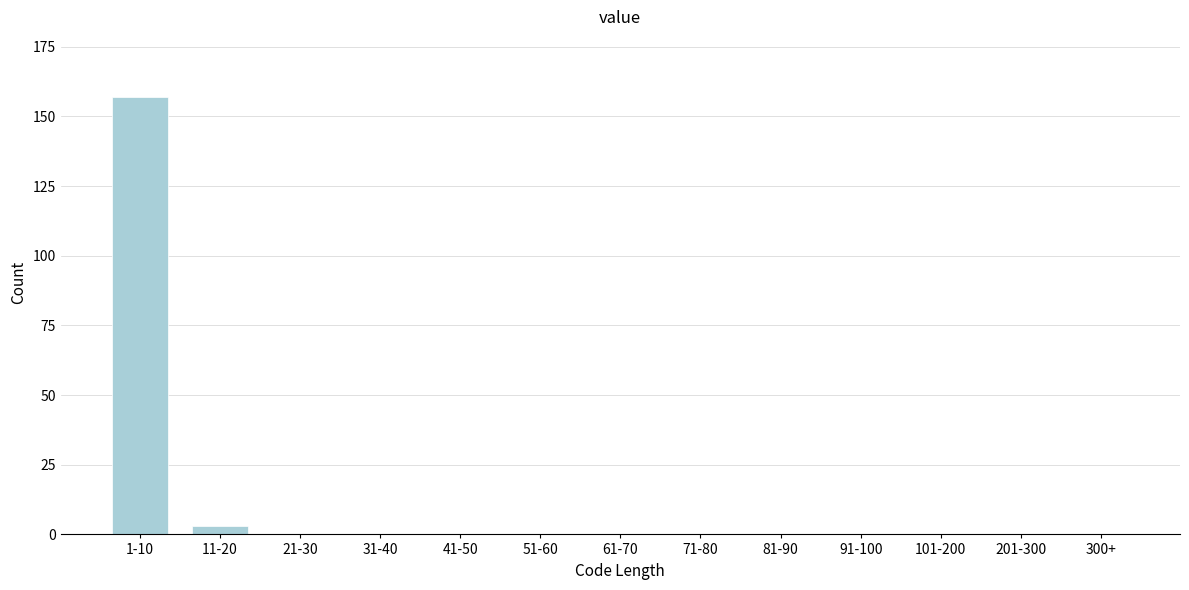

Reading right to left, extract all data points from this chart.

300+=0	201-300=0	101-200=0	91-100=0	81-90=0	71-80=0	61-70=0	51-60=0	41-50=0	31-40=0	21-30=0	11-20=3	1-10=157